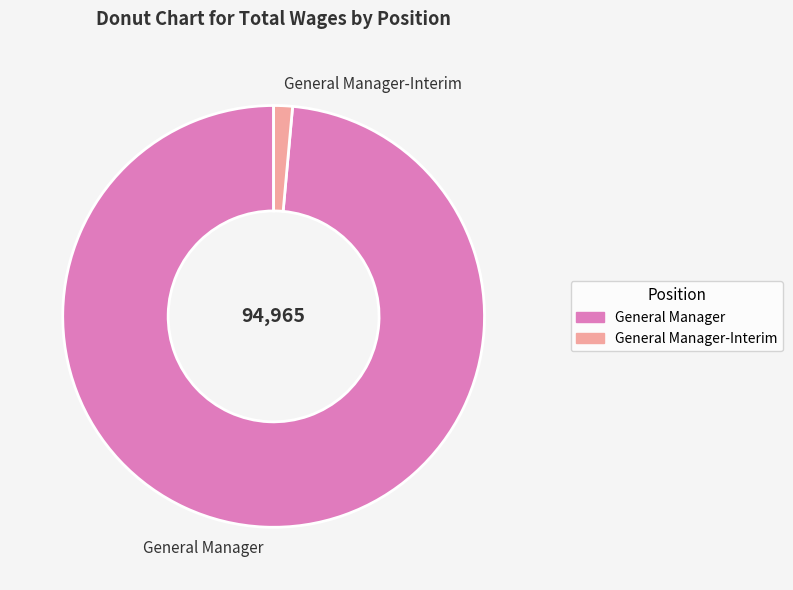

What is the ratio of the value at General Manager to the value at General Manager-Interim?

68.6